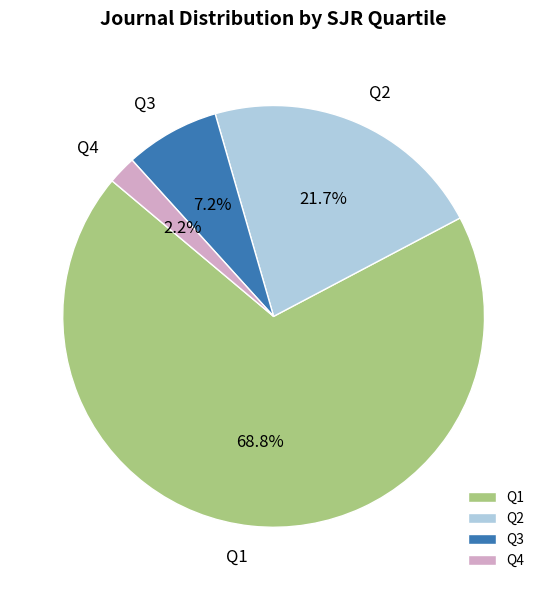

What percentage is the Q3 slice, to the nearest percent?

7%